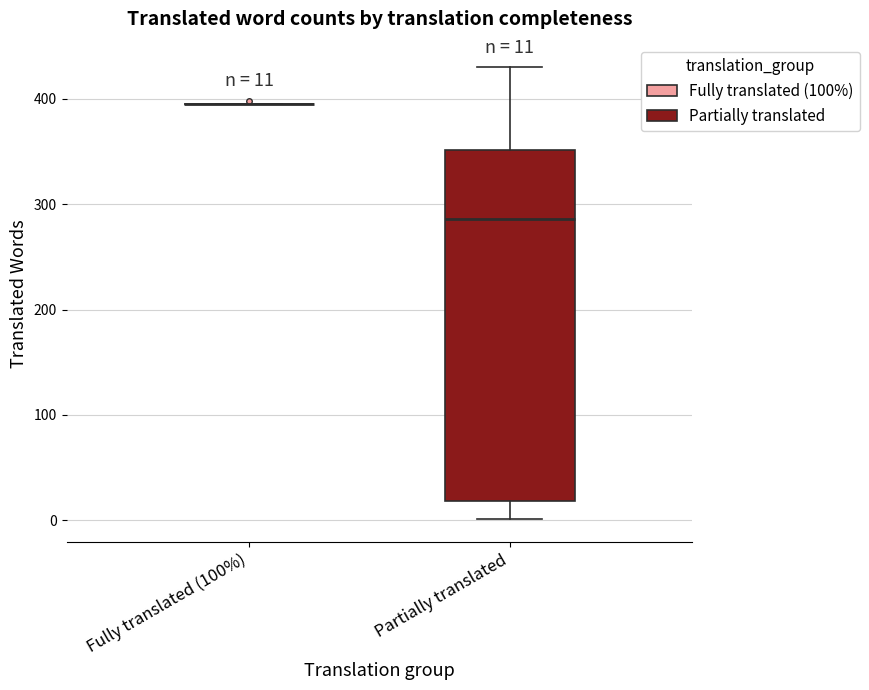

Comparing the boxes themselves (not the whiskers), which one is the tallest?

Partially translated